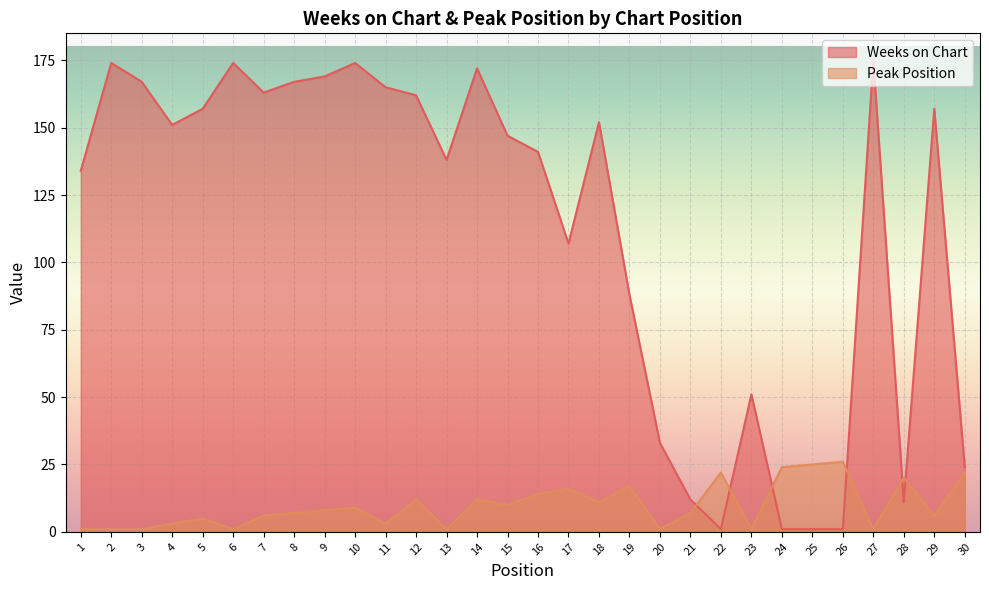

In Peak Position, how many points are lower than both neighbors (excluding endpoints)?

9